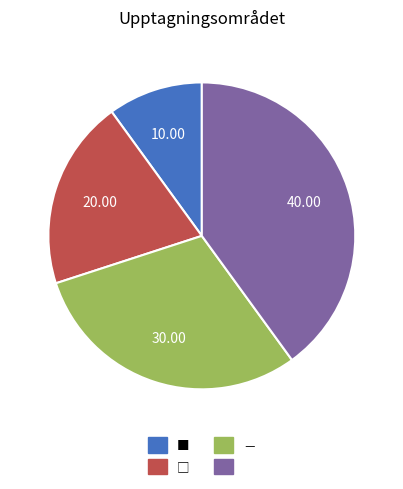

Is there a majority slice in this chart?

No